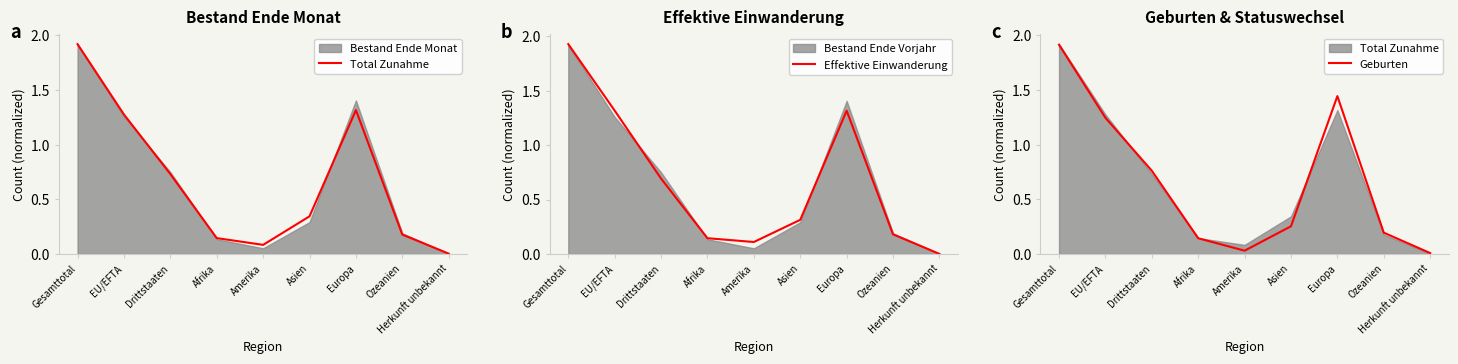

Where do Geburten and Effektive Einwanderung first cross each other?

EU/EFTA and Drittstaaten